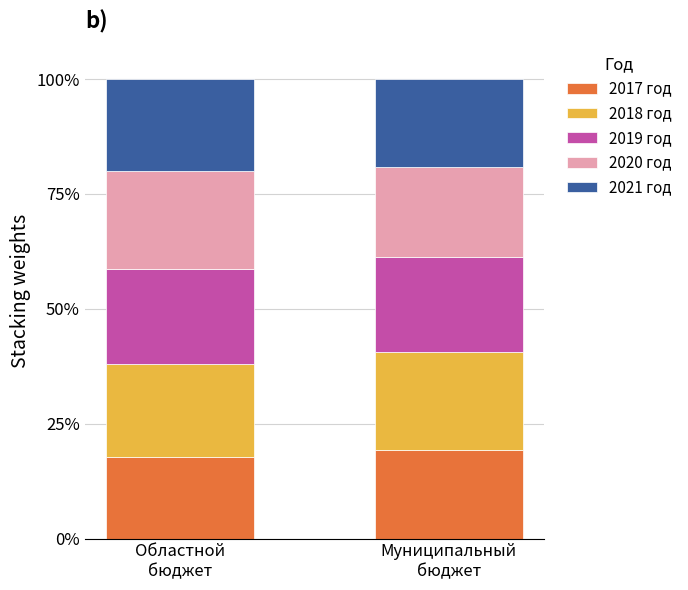

Which series has the widest spread of values?

2020 год